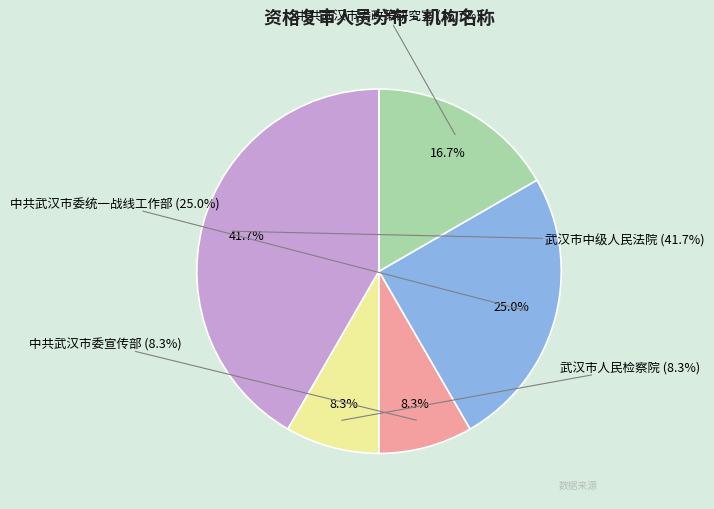

To the nearest percent, what is the difference between the largest and smallest slice percentages?

33%